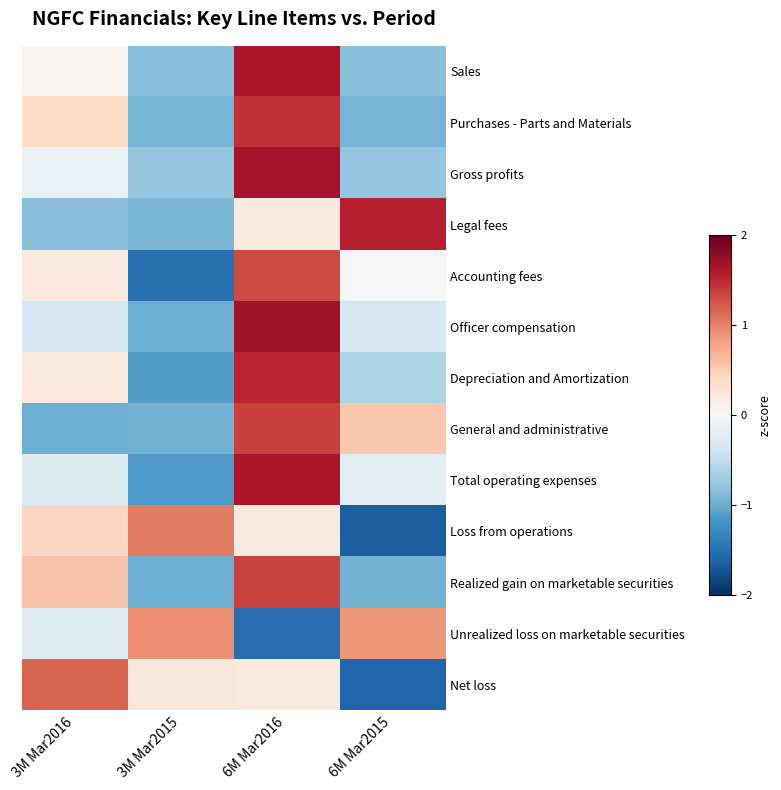

At which category does the chart reach its minimum across all series?

6M Mar2015